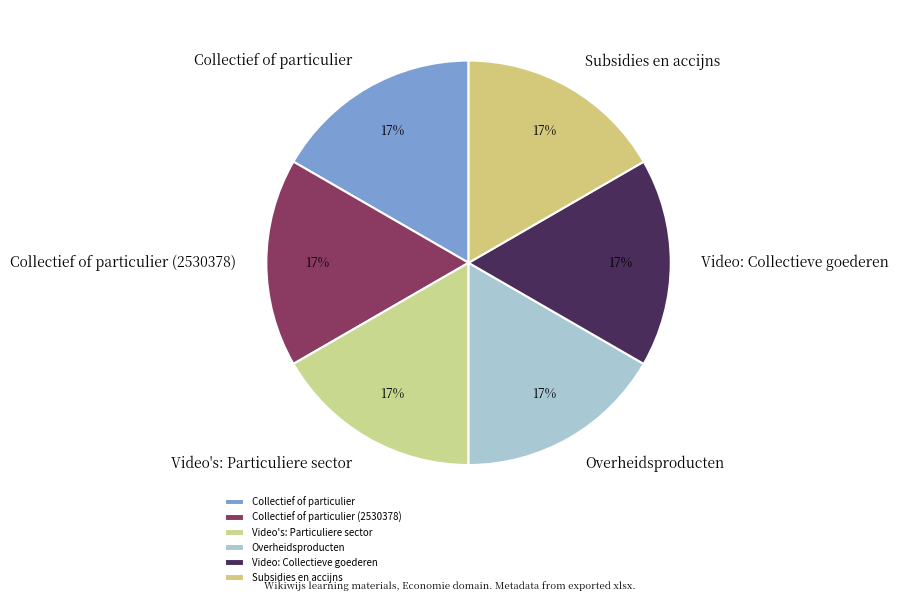

To the nearest percent, what percentage of the pie is Subsidies en accijns?

17%